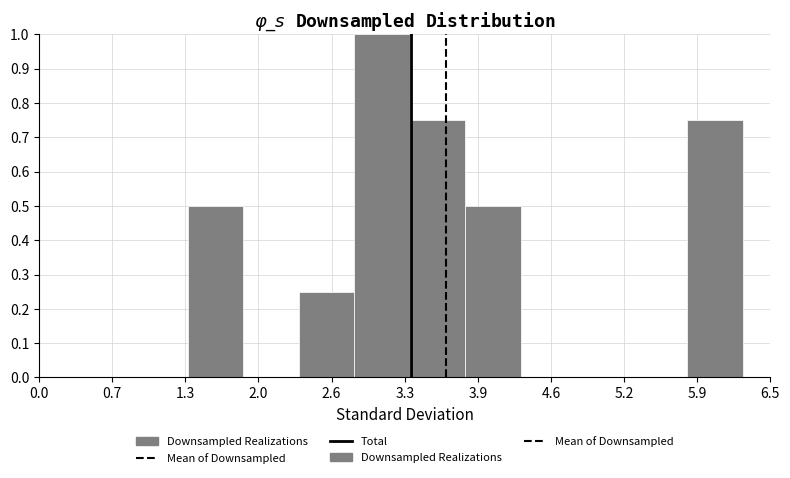

What is the height of the bar covering 3.8 to 4.3 on the x-axis? Neither the bar edges nor the heights are printed on the chart, so give them approximately, as read against the axes.

0.50